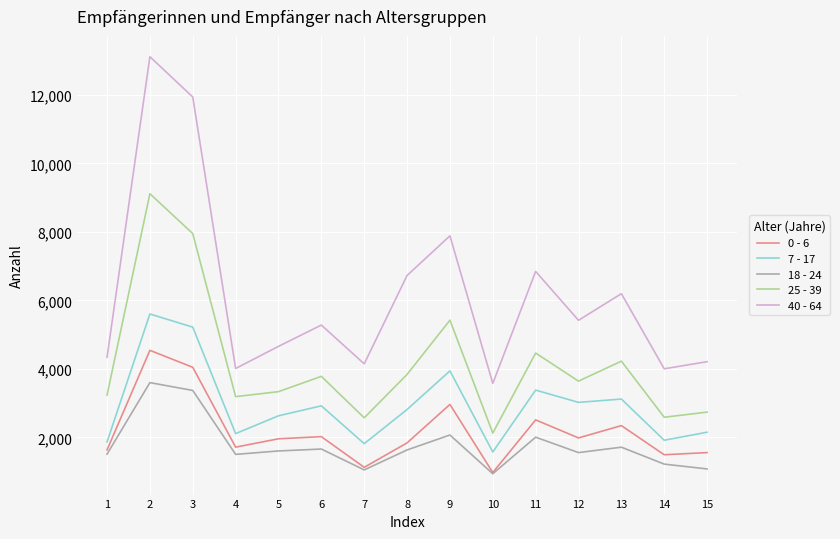

What is the sum of the 40 - 64 values at 6 and 8?

12009